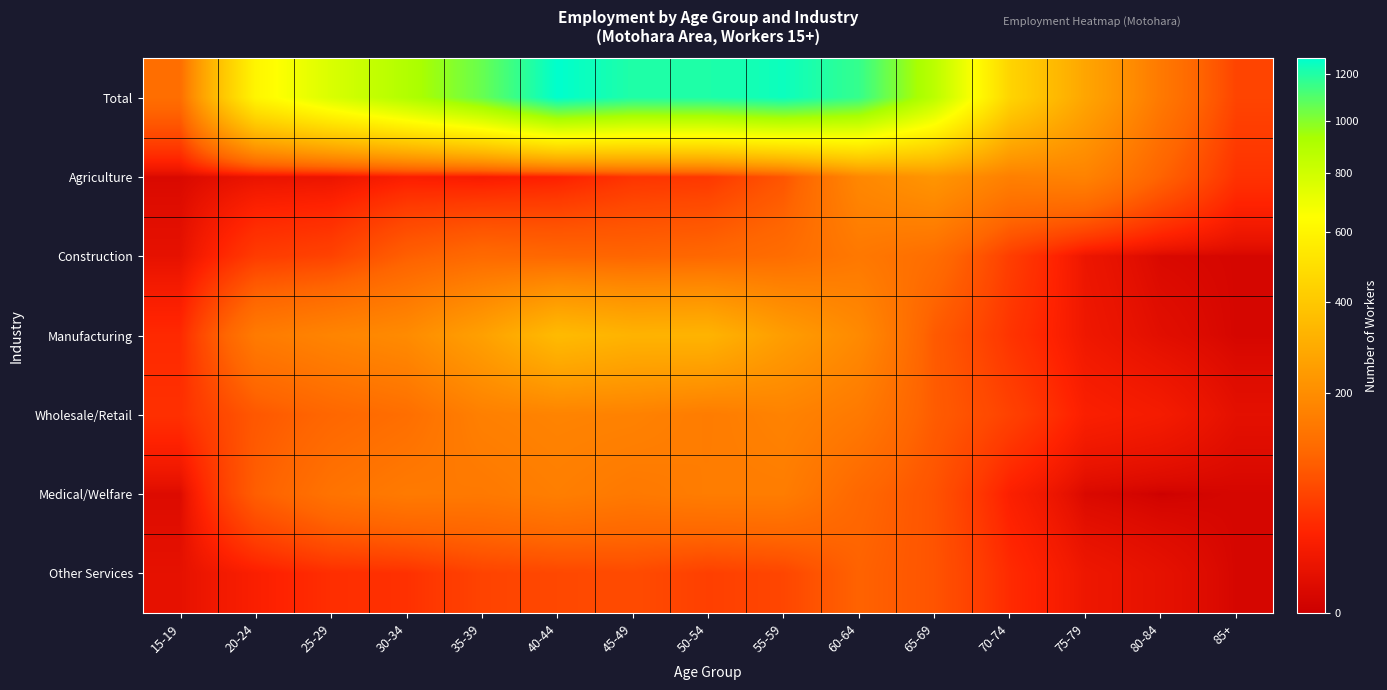

At how many categories does at least one series exceed 526?

10